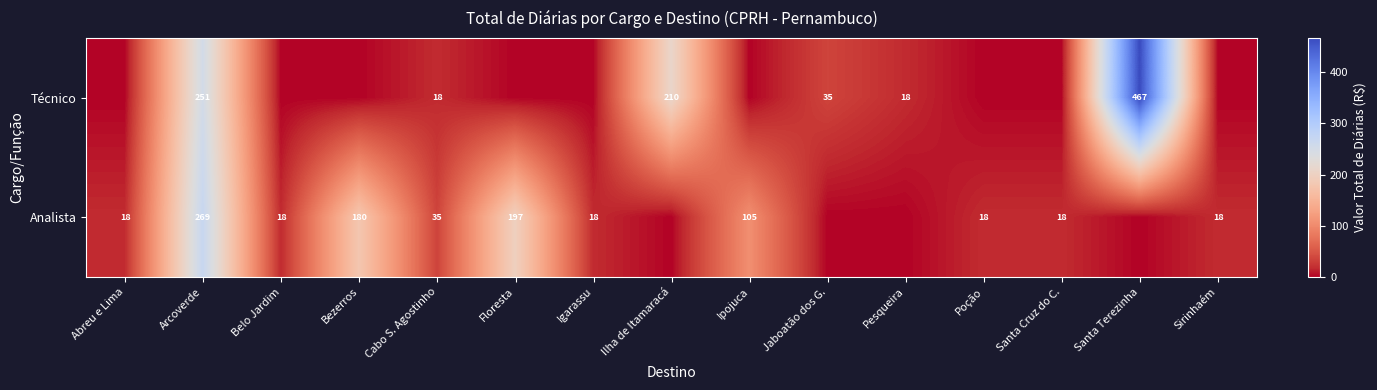

The value of Analista at Abreu e Lima is 18. True or false?

True